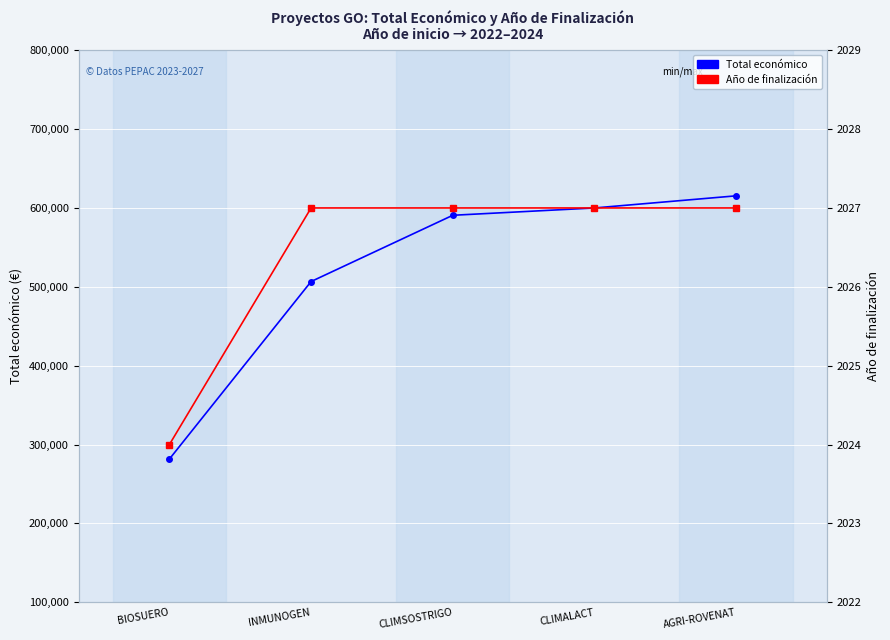

Count the number of categories in the chart.

5